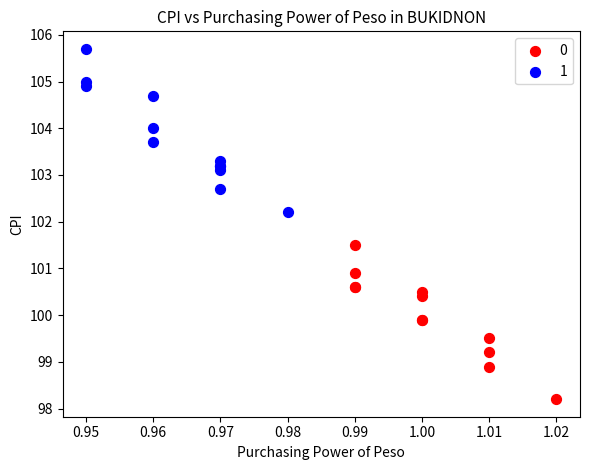

Which series has the largest Y range (max minus min)?

1